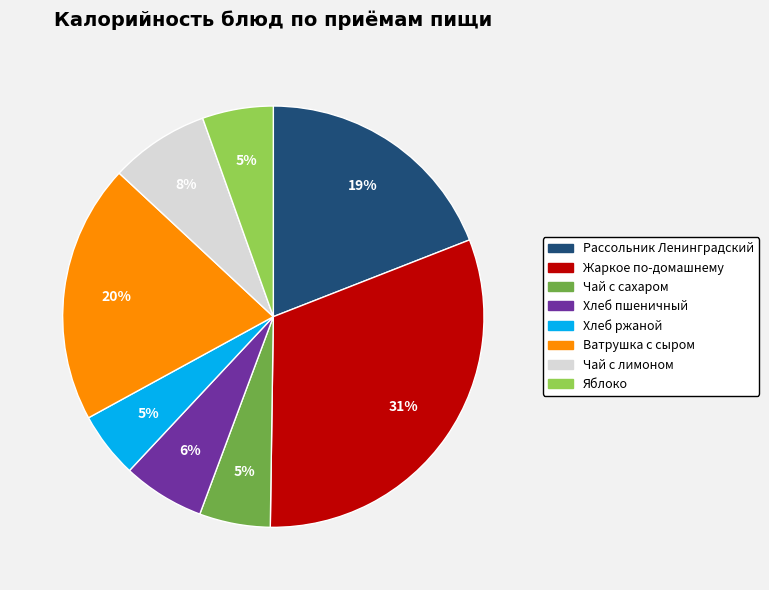

Count the number of slices in the pie.

8